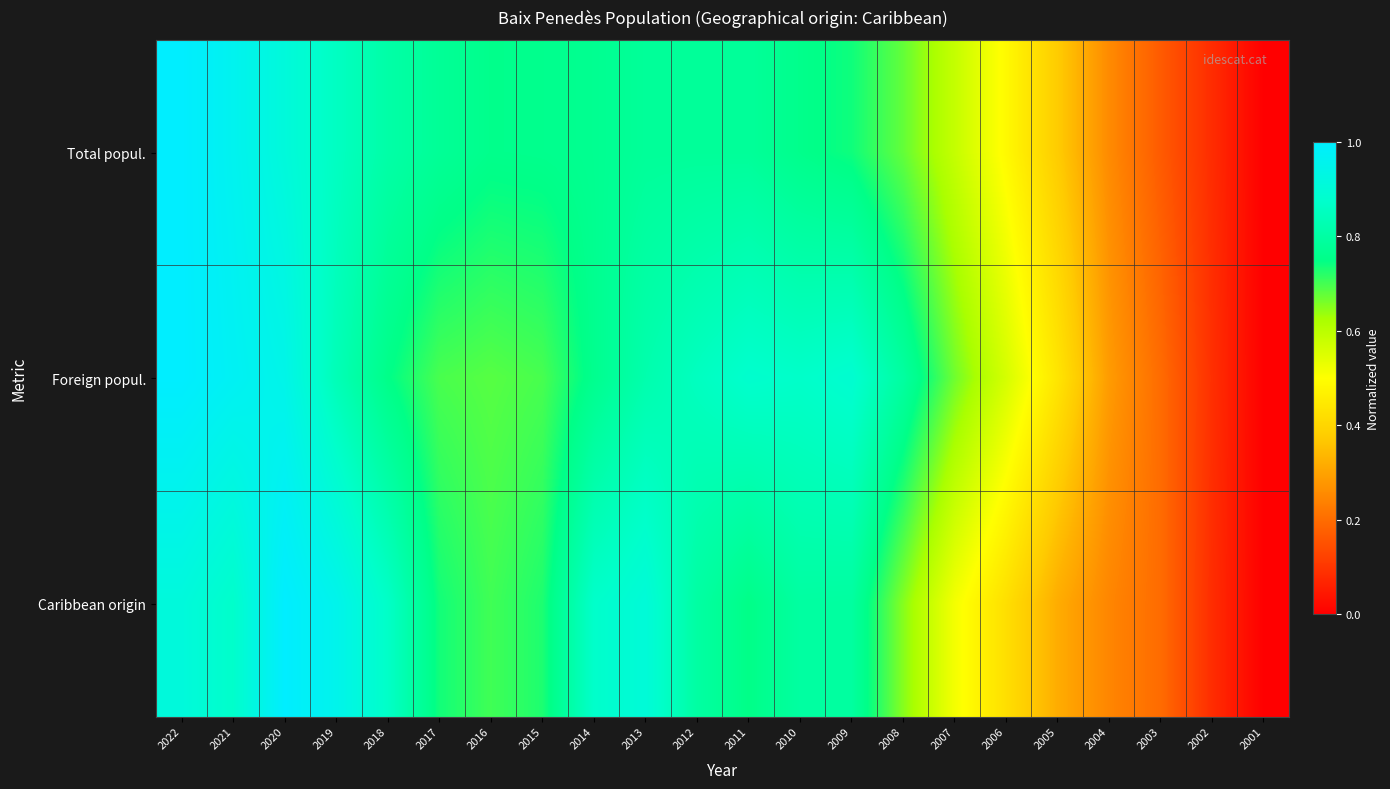

What is the total value across all series at 2014?

2.4